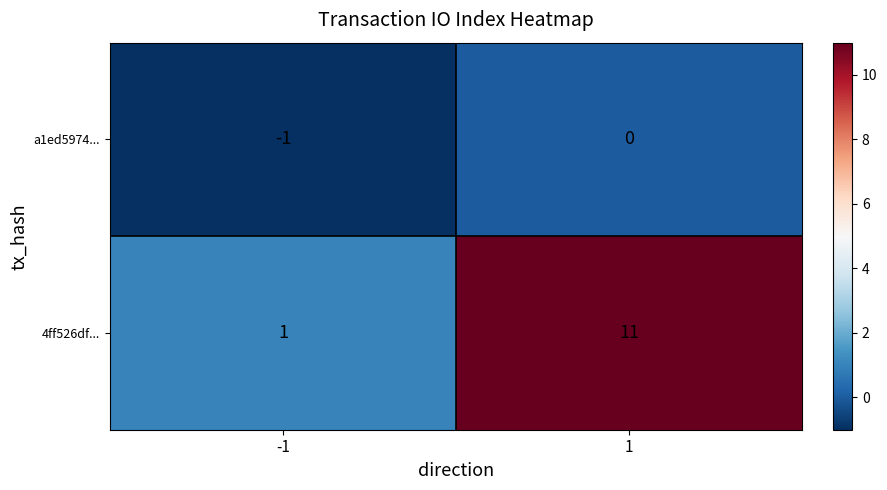

Which series has the largest range (max minus min)?

4ff526df...